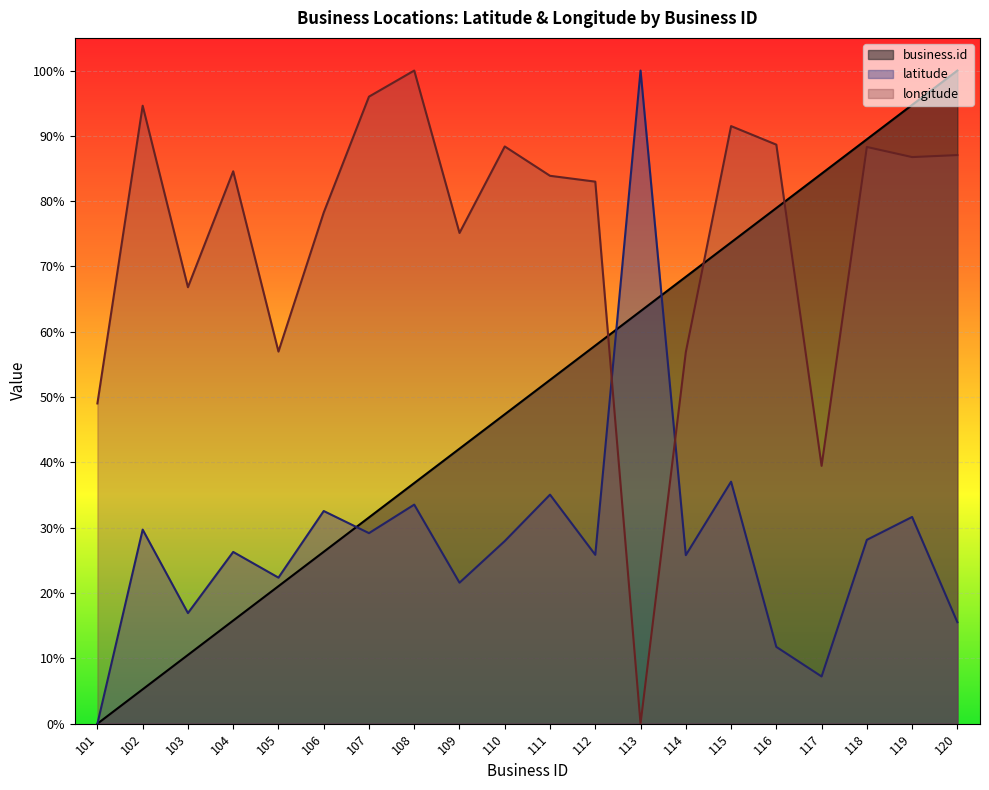

What is the value of the longitude point at the 2nd from the left?

0.9